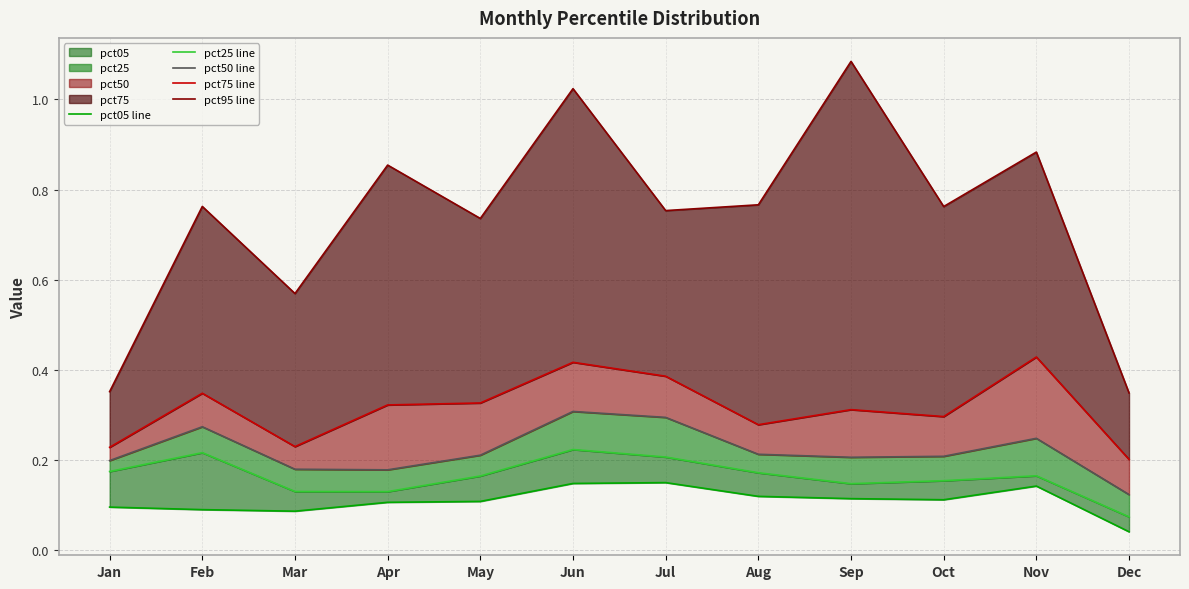

Reading right to left, list all the values displayed in this chart.

pct05 line: 0.0	0.1	0.1	0.1	0.1	0.2	0.1	0.1	0.1	0.1	0.1	0.1
pct25 line: 0.1	0.2	0.2	0.1	0.2	0.2	0.2	0.2	0.1	0.1	0.2	0.2
pct50 line: 0.1	0.2	0.2	0.2	0.2	0.3	0.3	0.2	0.2	0.2	0.3	0.2
pct75 line: 0.2	0.4	0.3	0.3	0.3	0.4	0.4	0.3	0.3	0.2	0.3	0.2
pct95 line: 0.3	0.9	0.8	1.1	0.8	0.8	1.0	0.7	0.9	0.6	0.8	0.4